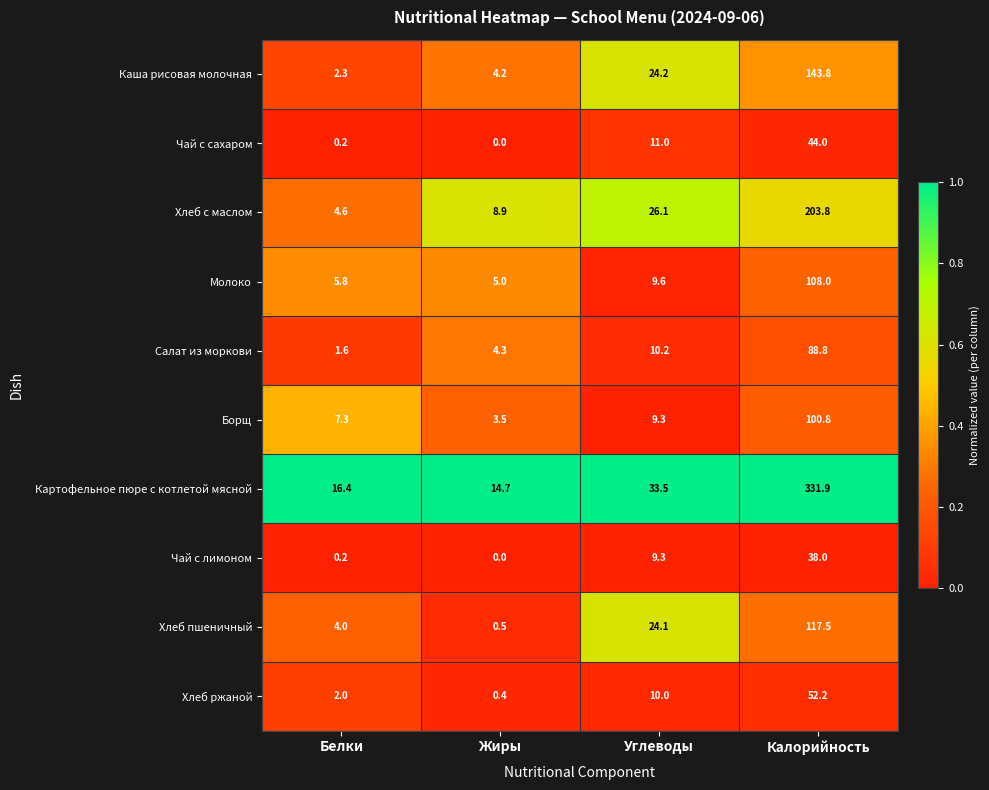

True or false: Картофельное пюре с котлетой мясной has a value of 33.5 at Углеводы.

True